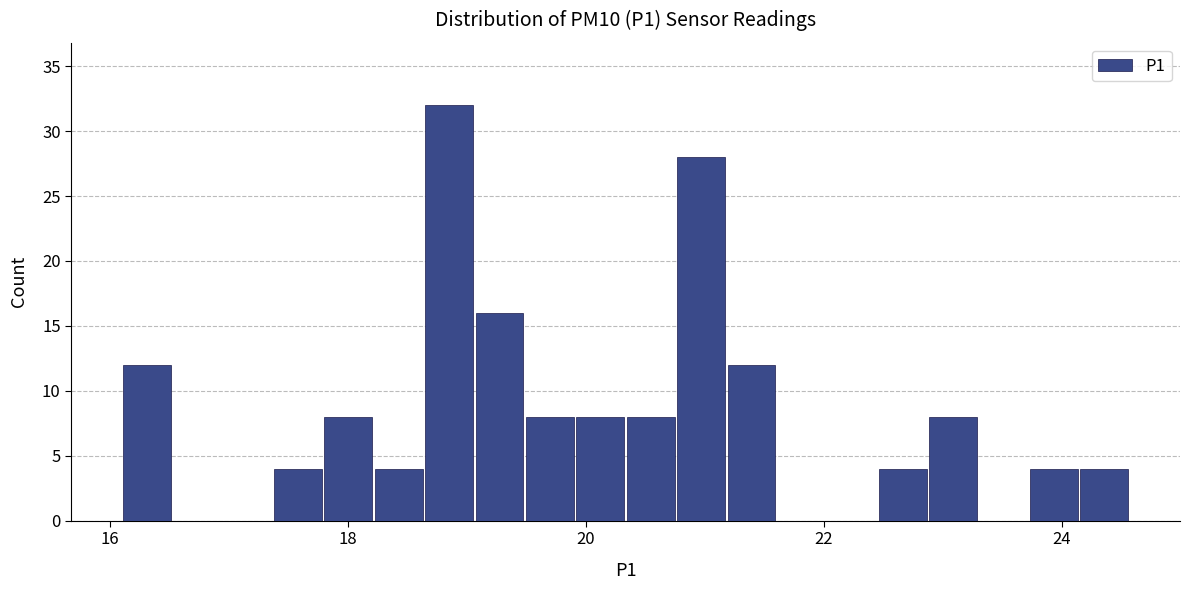

Around what value on the x-axis is the tallest bar? Give the approximate position of its centre, as read against the axis.

18.8